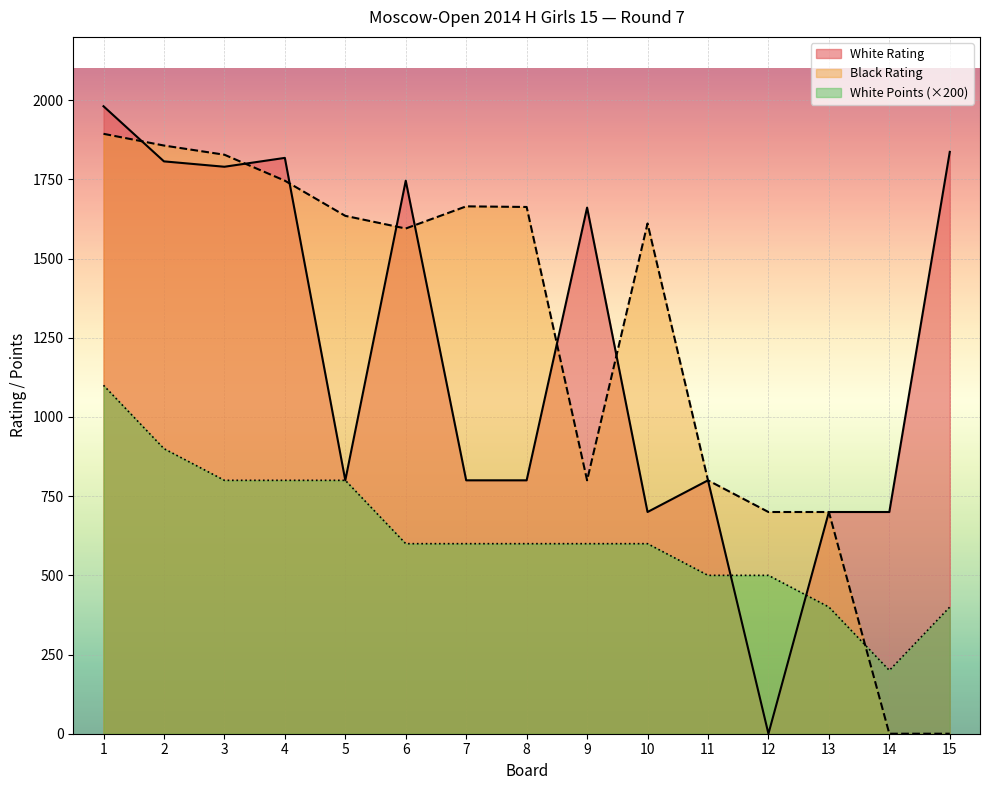

True or false: White Points has a value of 1016 at 7.

False